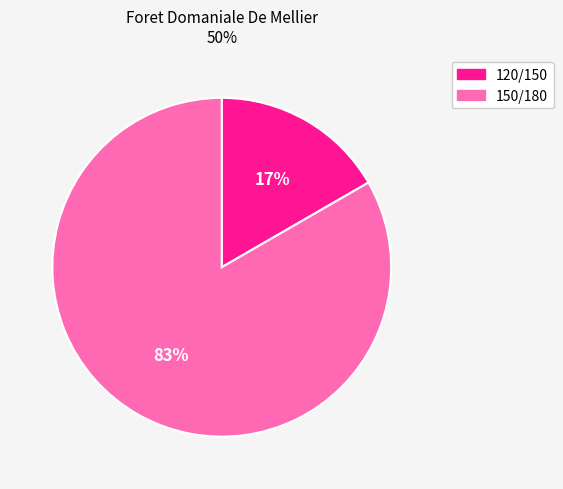

To the nearest percent, what portion does 150/180 represent?

83%